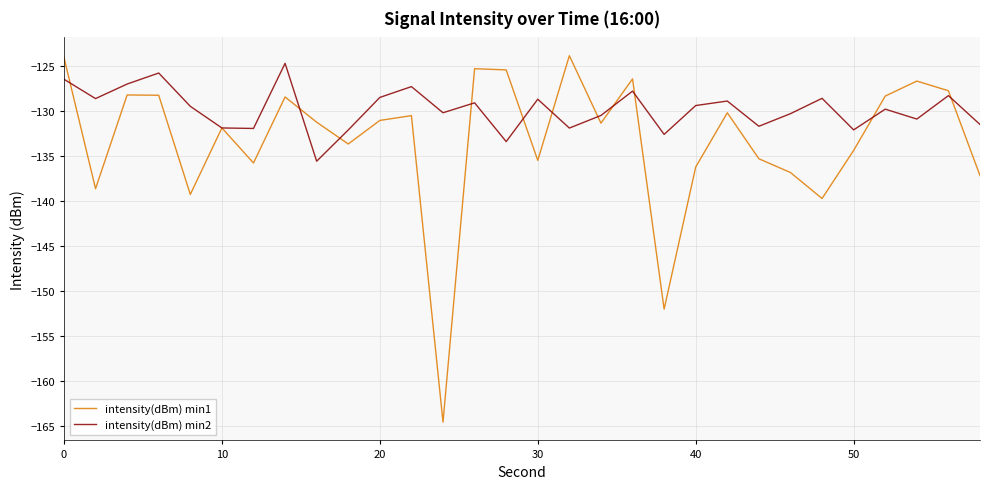

What is the minimum value for intensity(dBm) min2?

-135.6